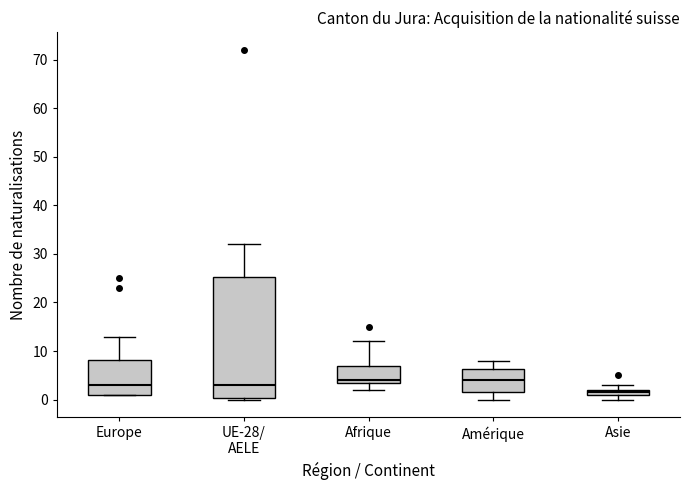

Which box is the tallest, from its lower edge to its upper edge?

UE-28/ AELE